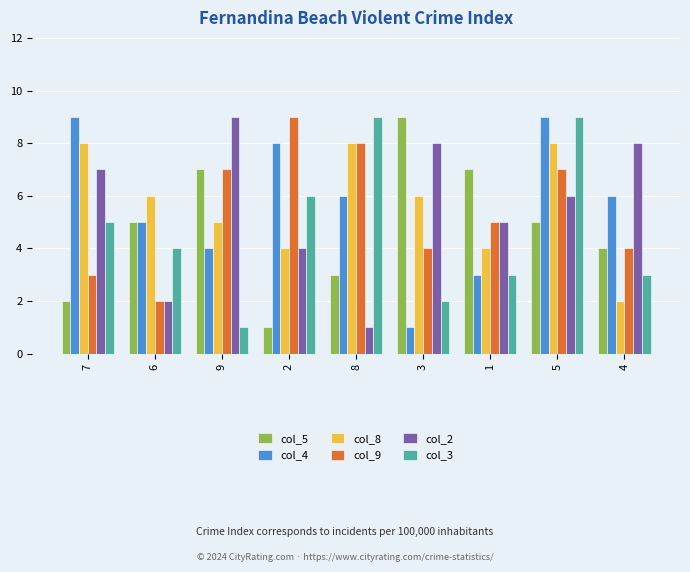

True or false: col_3 has a value of 16 at 8.

False